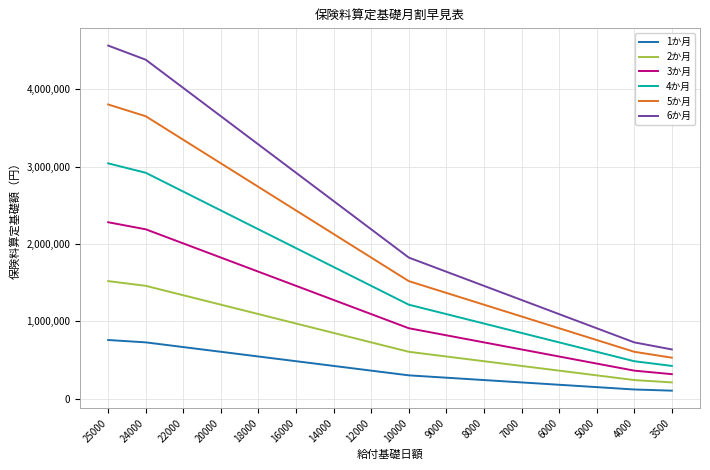

What are all the series names shown in the legend?

1か月, 2か月, 3か月, 4か月, 5か月, 6か月